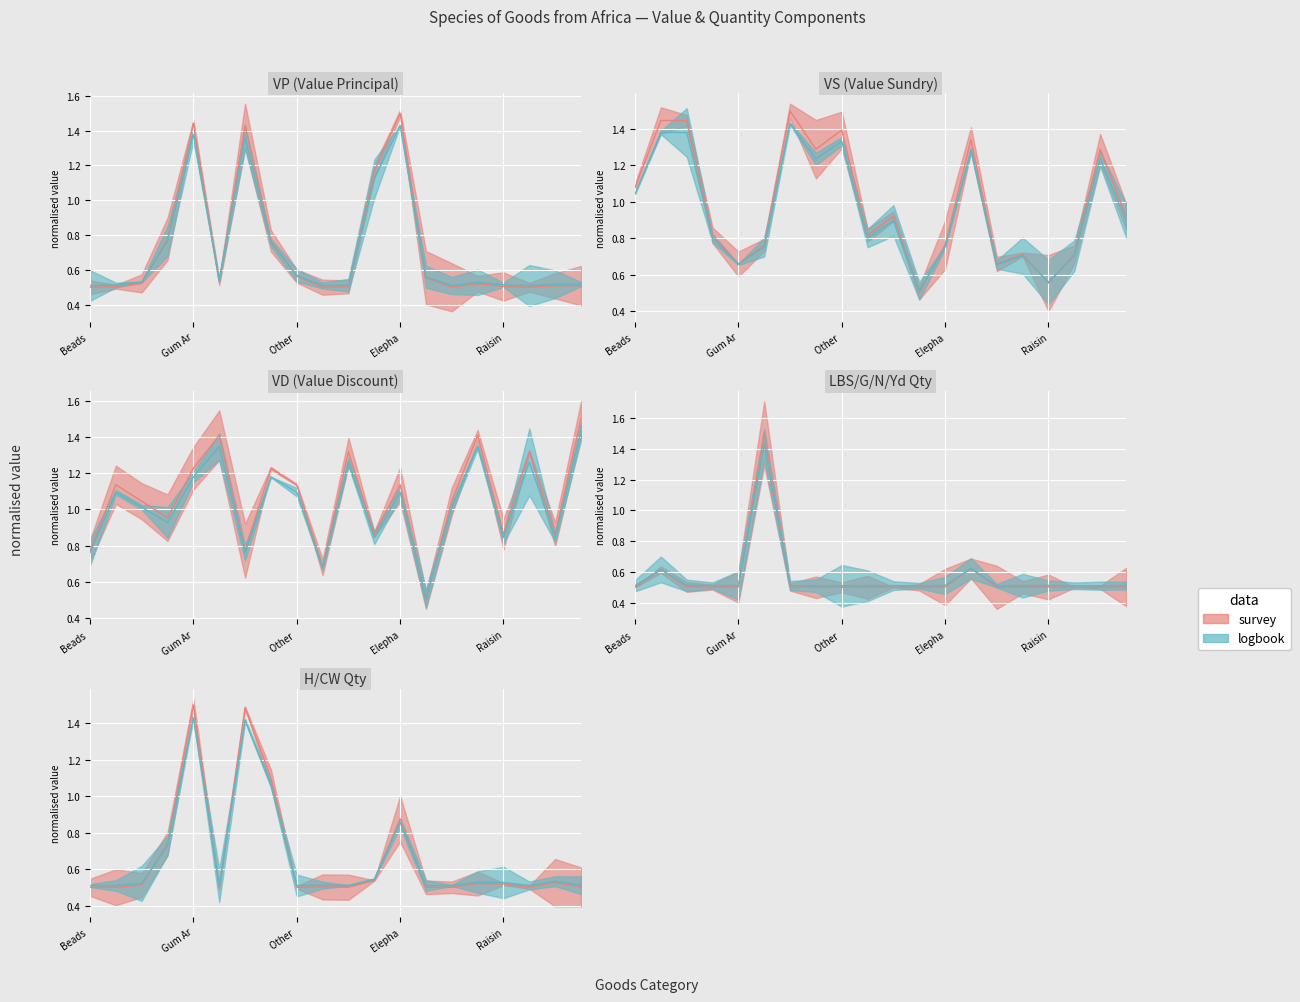

What is the sum of all LBS_G_N_Yd values?

11.3